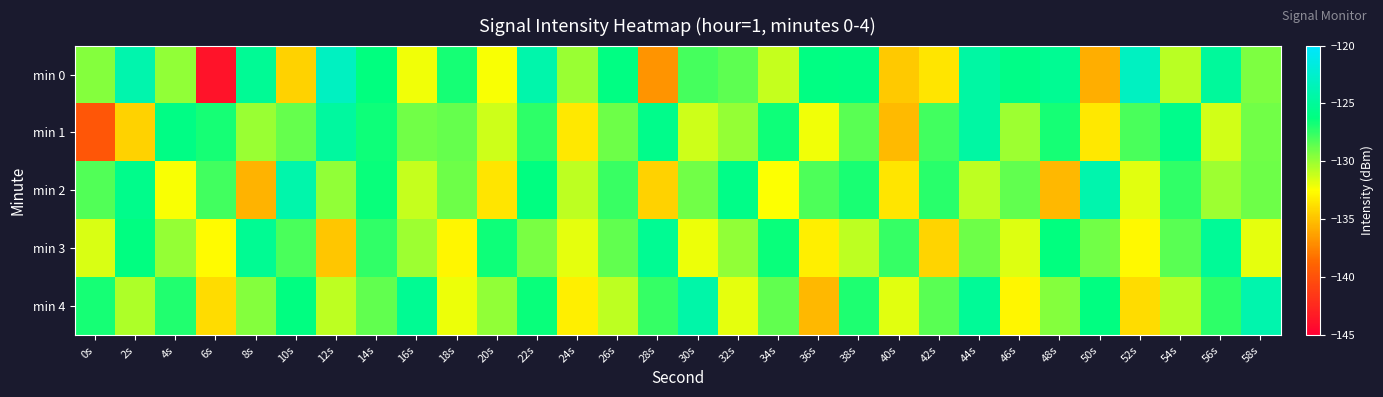

At which category is the sum across all series the highest?

22s